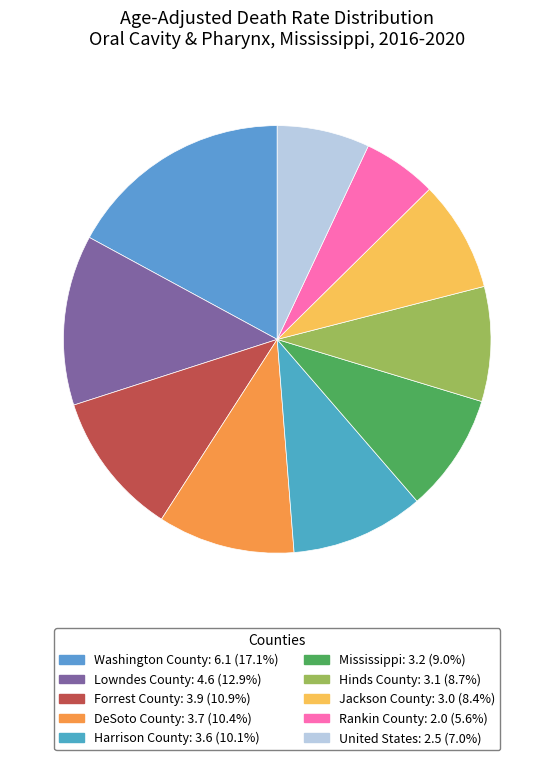

To the nearest percent, what is the average slice percentage?

10%